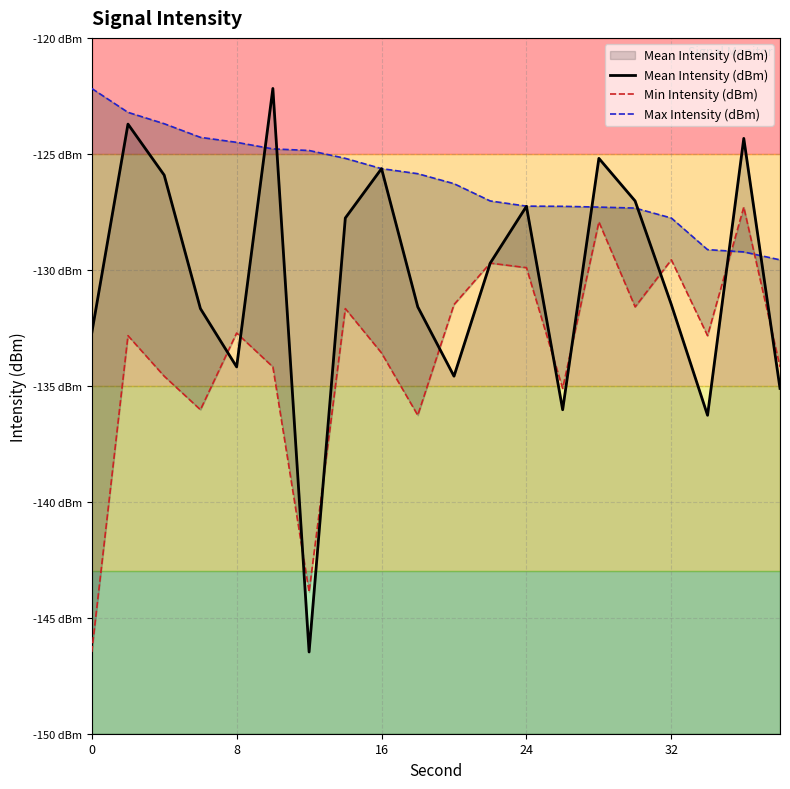

Rank the series by their average value, from lowest to highest.

Min Intensity (dBm), Mean Intensity (dBm), Max Intensity (dBm)